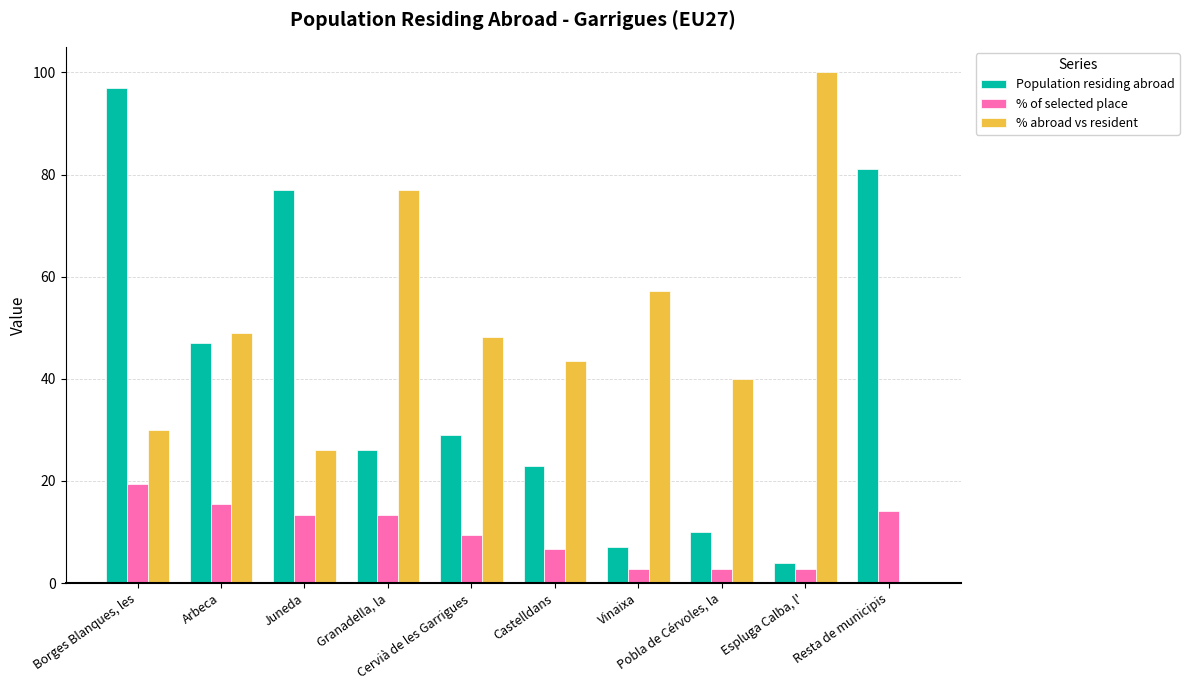

Reading right to left, list all the values displayed in this chart.

Population residing abroad: 81.0	4.0	10.0	7.0	23.0	29.0	26.0	77.0	47.0	97.0
% of selected place: 14.1	2.7	2.7	2.7	6.7	9.4	13.4	13.4	15.4	19.5
% abroad vs resident: 0.0	100.0	40.0	57.1	43.5	48.3	76.9	26.0	48.9	29.9